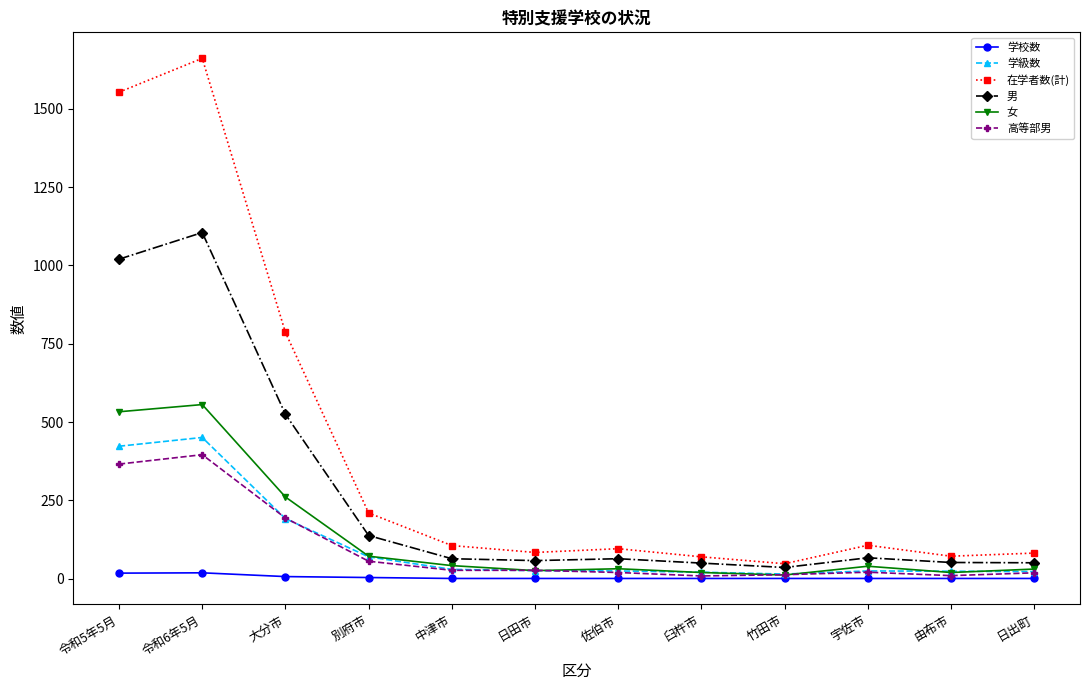

True or false: 男 has a value of 67 at 宇佐市.

True